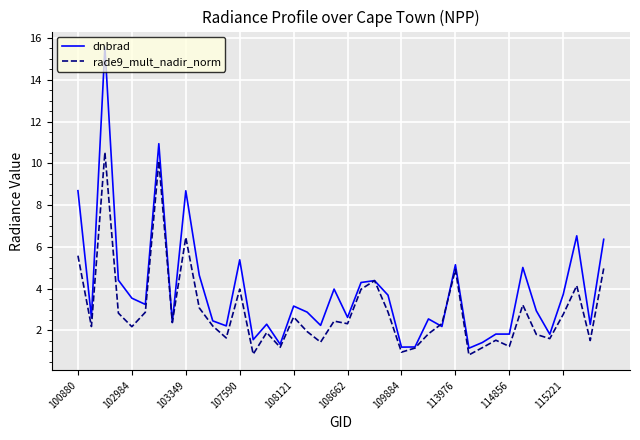

In rade9_mult_nadir_norm, how many points are lower than both neighbors (excluding endpoints)?

13